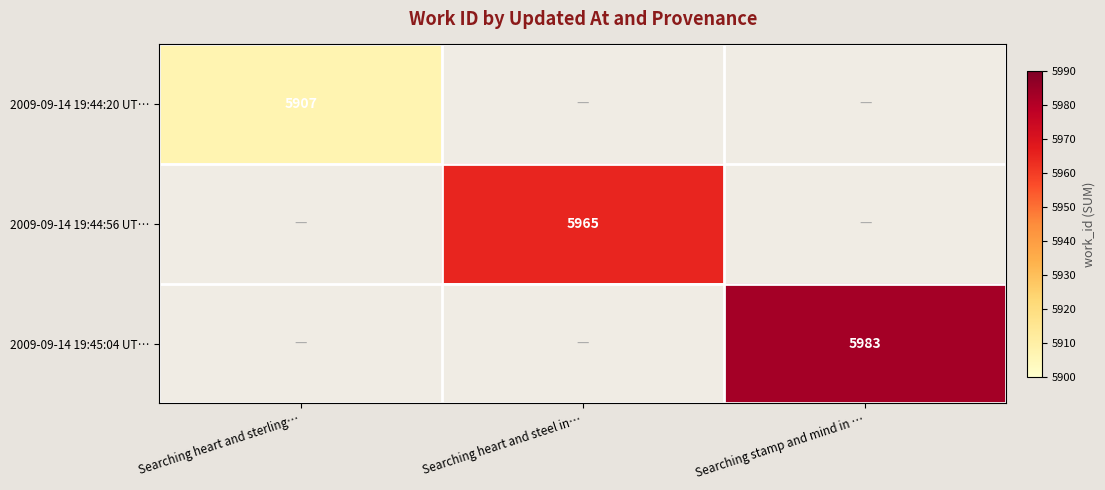

Is it true that 2009-09-14 19:44:56 UT… equals 10344 at Searching heart and steel in…?

False